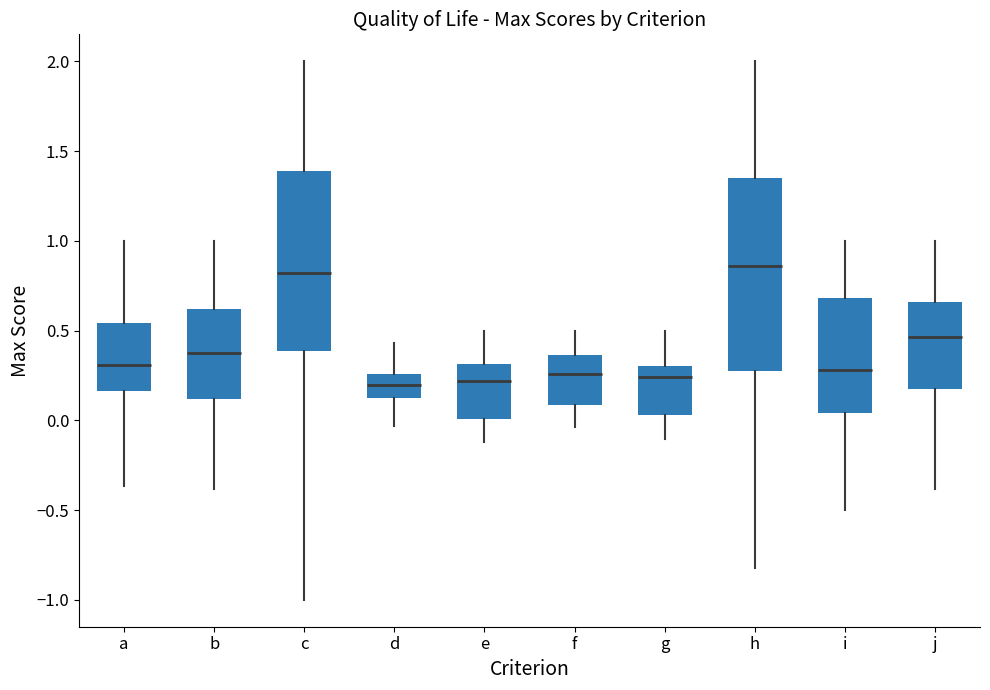

Which box is the tallest, from its lower edge to its upper edge?

h